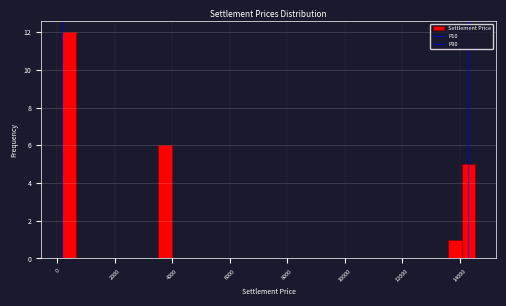

Read against the x-axis, roughly where is the centre of the tallest bar?

400